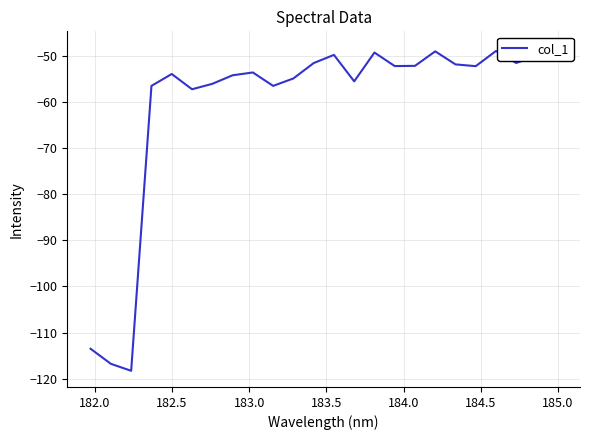

What is the minimum value shown in the chart?

-118.3